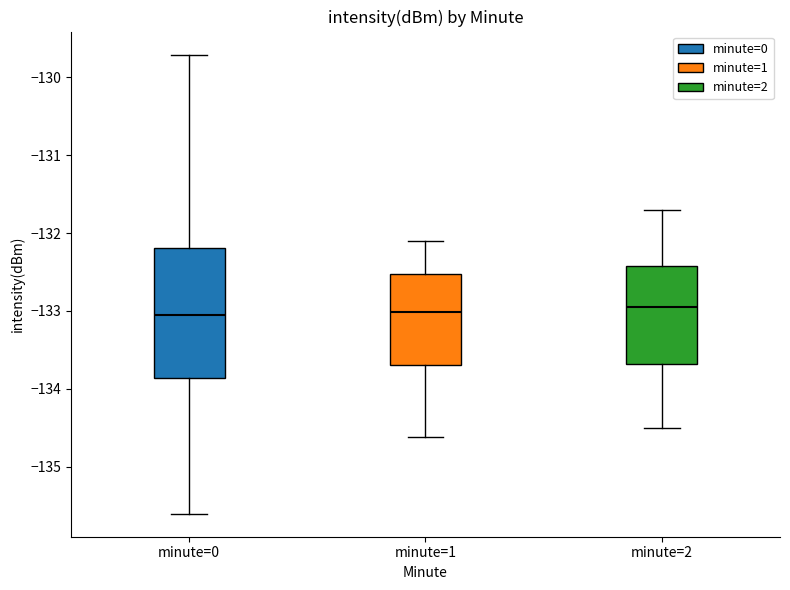

Where does the lower whisker of the box for minute=2 end on the y-axis? The values are not printed on the chart, so give them approximately, as read against the axis.

-134.5